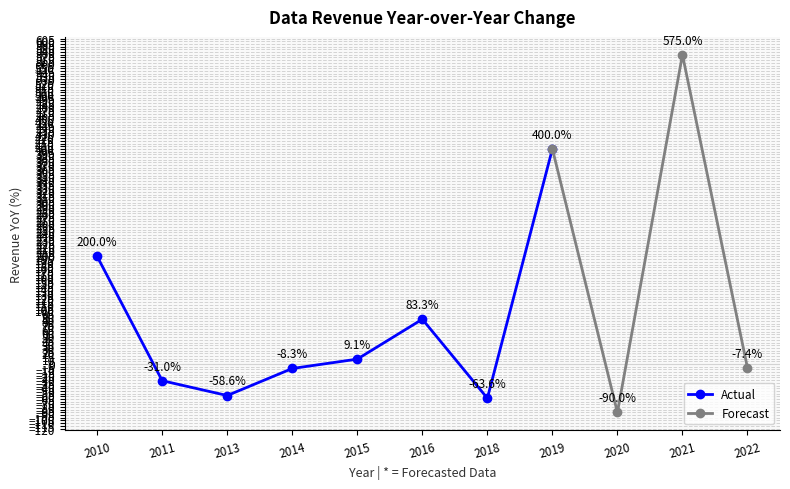

At which category is the sum across all series the highest?

2021